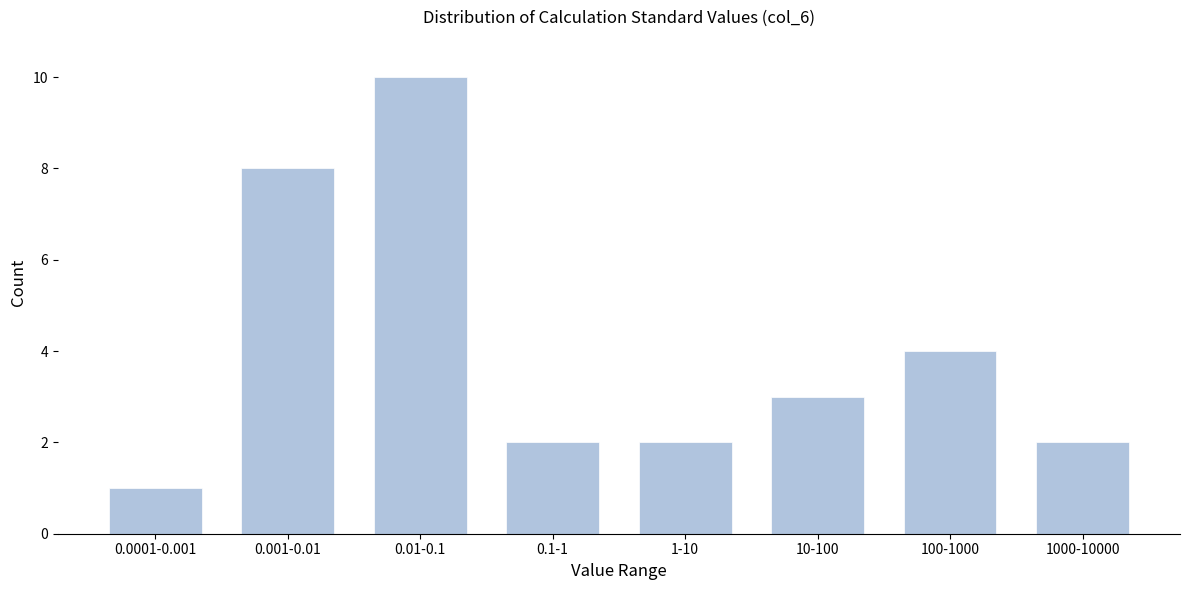

Reading left to right, list all the values displayed in this chart.

1	8	10	2	2	3	4	2